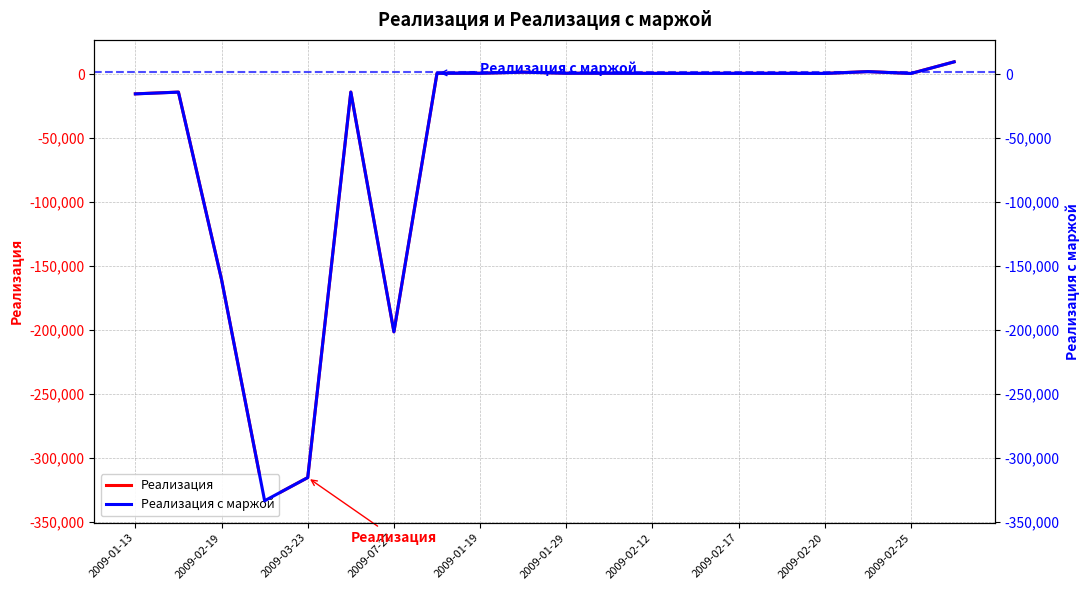

True or false: Реализация с маржой and Реализация intersect in this chart.

False